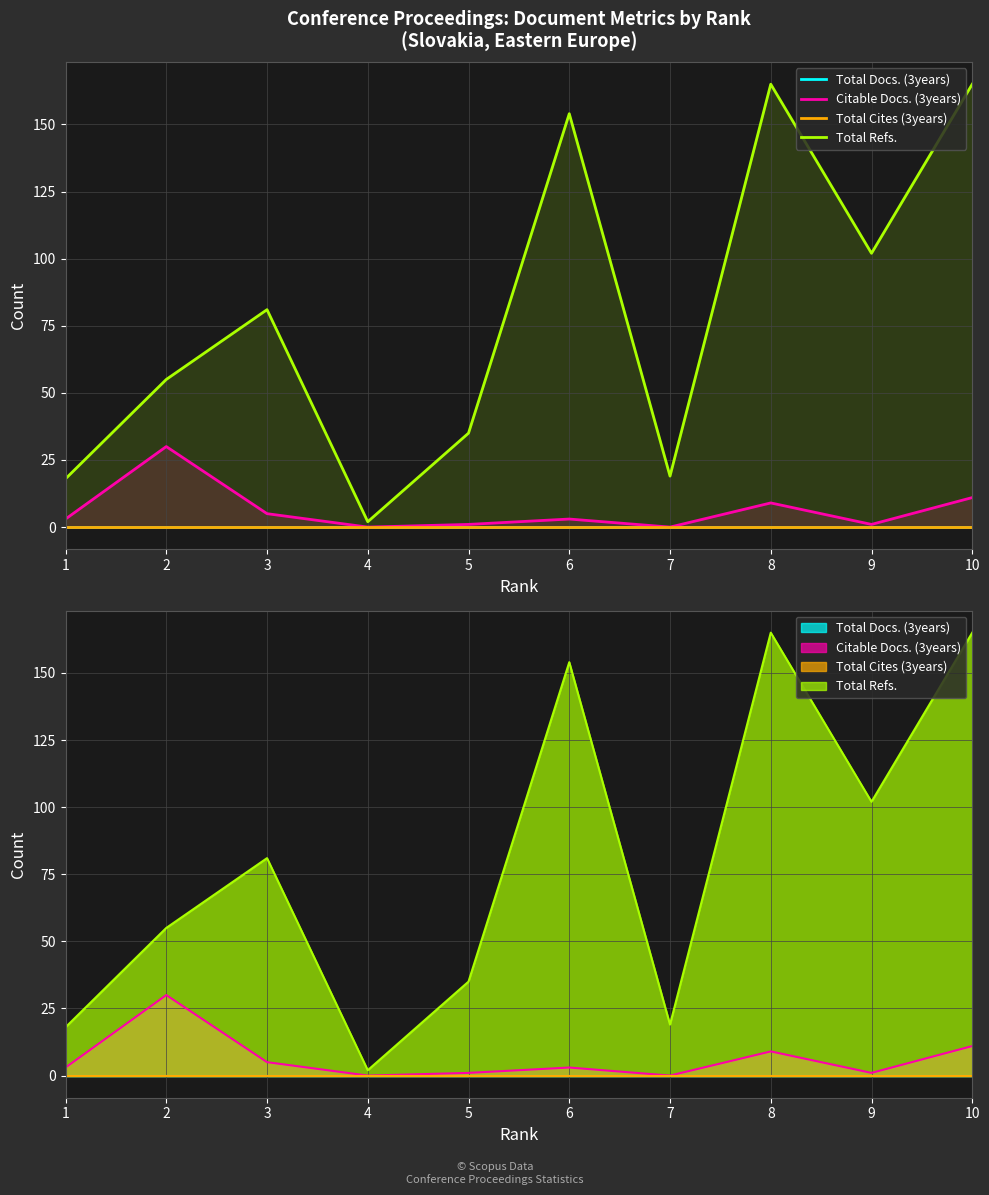

What is the difference between the second highest and minimum values in the Citable Docs. (3years) series?

11